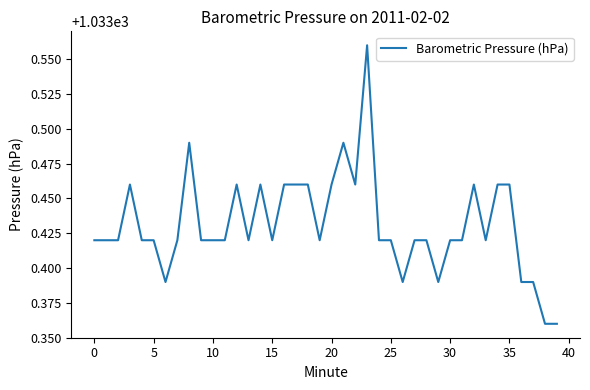

Does the chart have visible grid lines?

No